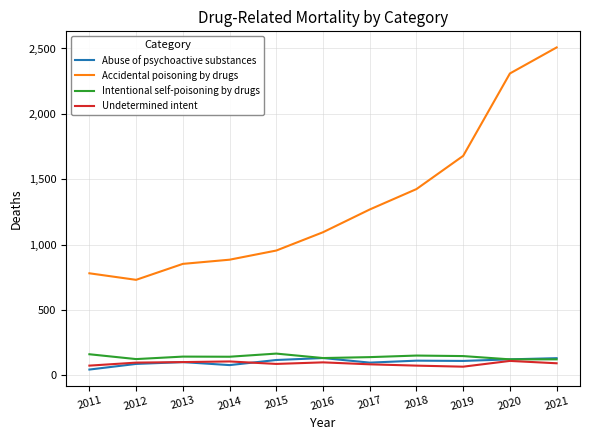

What is the maximum value shown in the chart?

2508